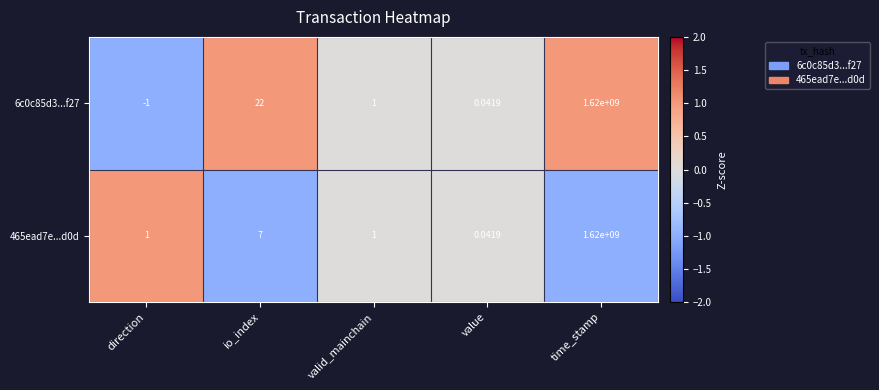

Which label corresponds to the smallest value in the chart?

direction